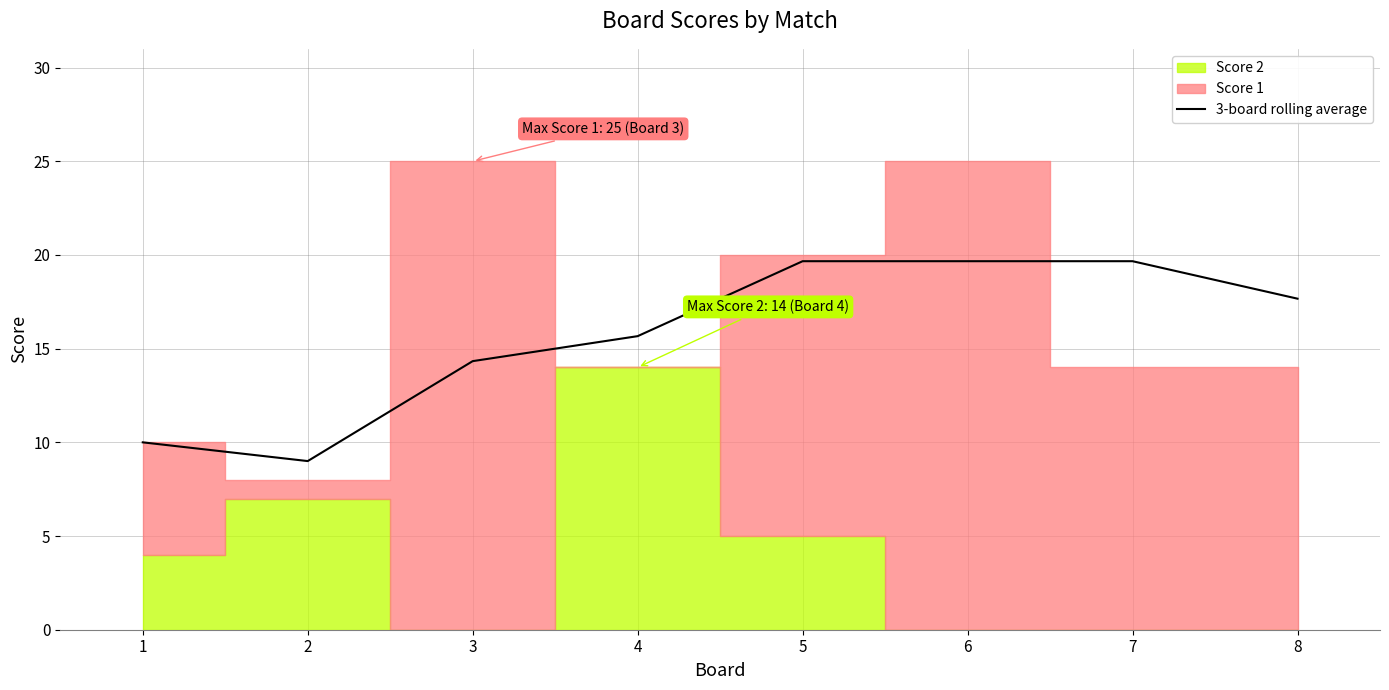

What is the difference between the maximum and minimum values?

10.7